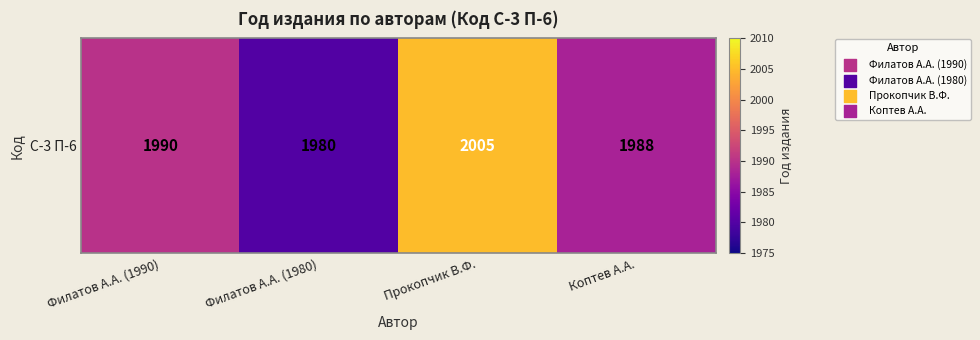

Reading left to right, transcribe all the data shown in this chart.

1990	1980	2005	1988